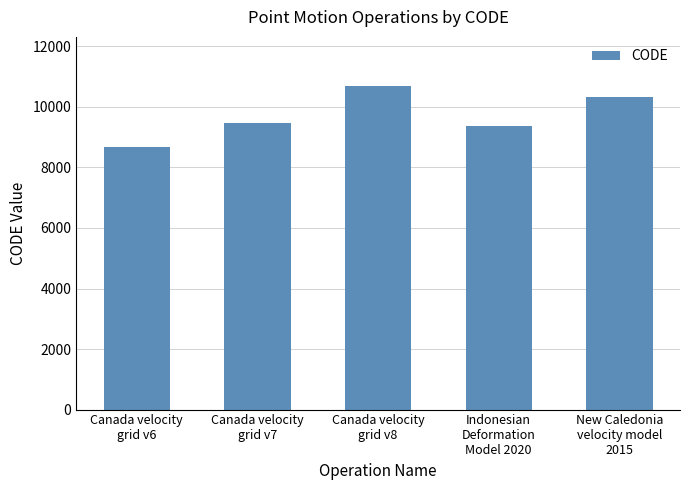

What is the change in value from Canada velocity
grid v6 to Canada velocity
grid v8?

+2031